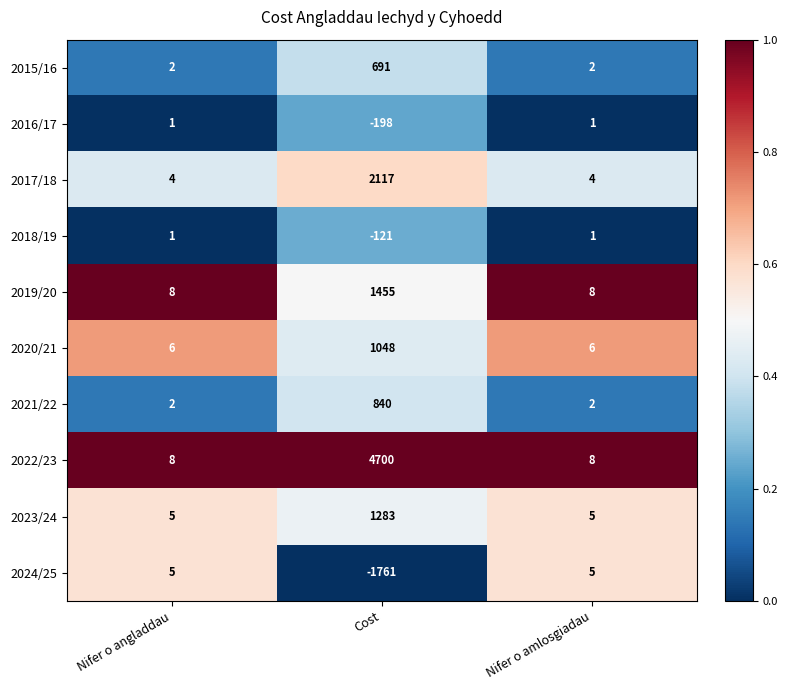

Reading right to left, list all the values displayed in this chart.

2015/16: 2	691	2
2016/17: 1	-198	1
2017/18: 4	2117	4
2018/19: 1	-121	1
2019/20: 8	1455	8
2020/21: 6	1048	6
2021/22: 2	840	2
2022/23: 8	4700	8
2023/24: 5	1283	5
2024/25: 5	-1761	5